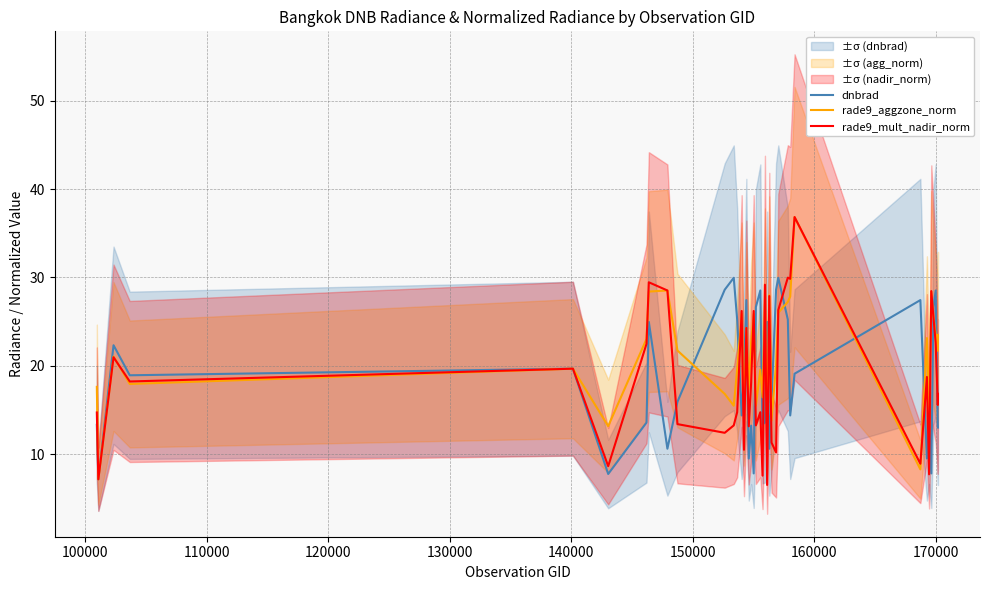

What is the maximum value for dnbrad?

30.0